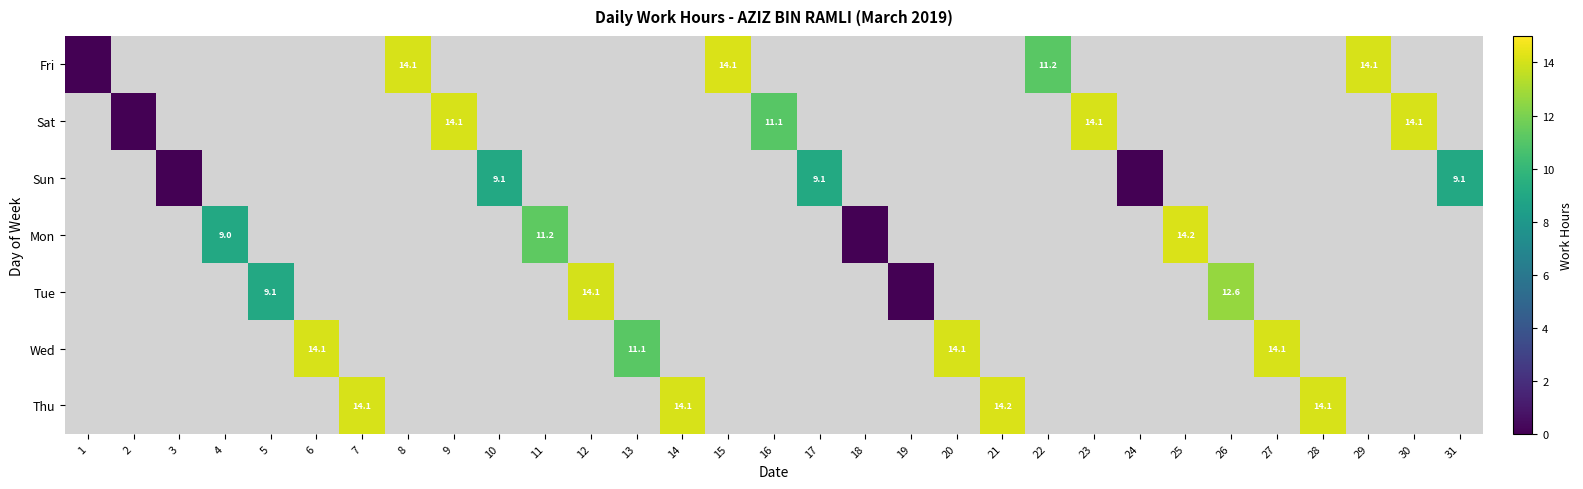

The value of Fri at 8 is 6.4. True or false?

False